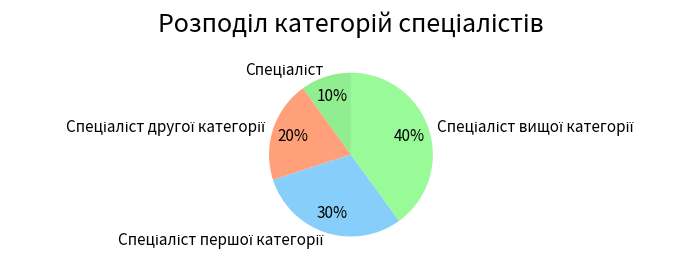

To the nearest percent, what is the difference between the largest and smallest slice percentages?

30%